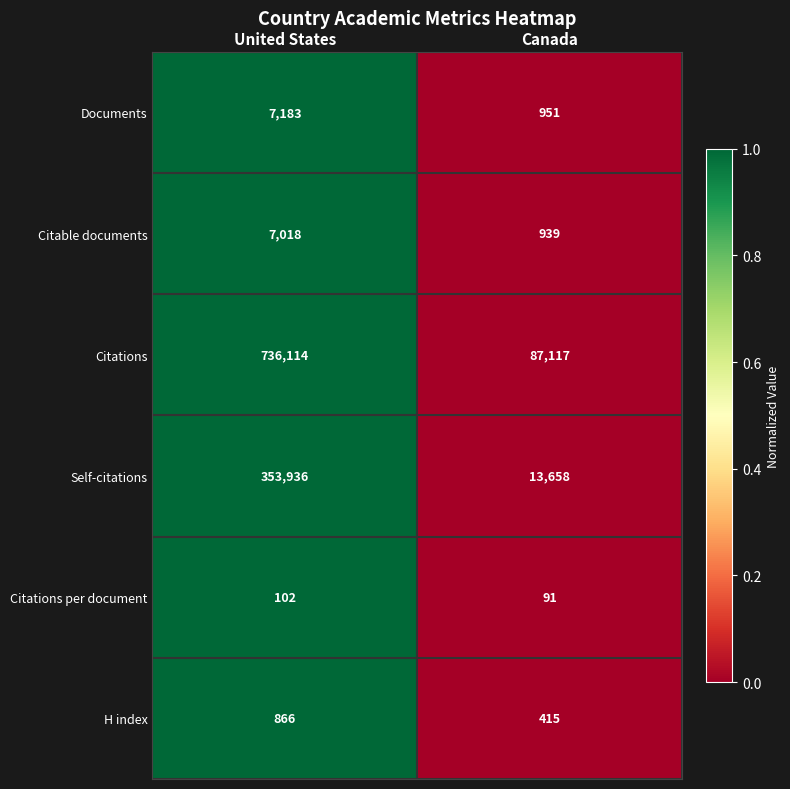

What value does the Documents series have at Canada, to the nearest 50?

950